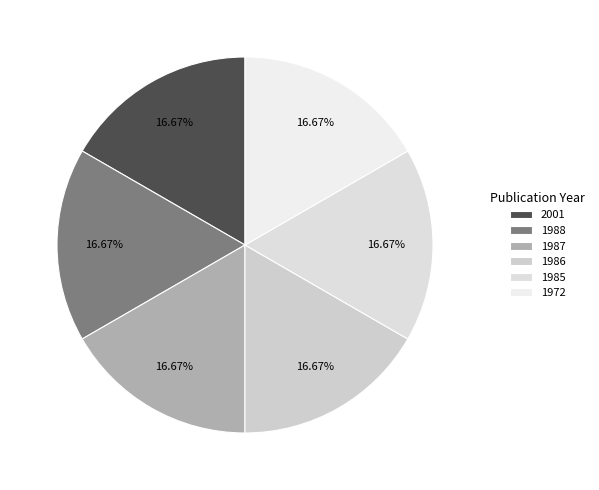

What percentage do 1985 and 1986 together represent?

33.3%